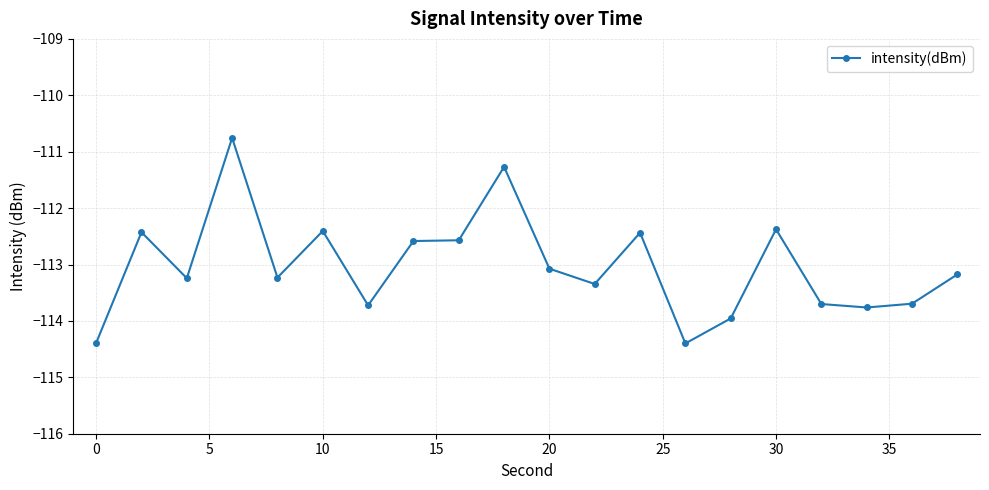

What is the maximum value shown in the chart?

-110.8